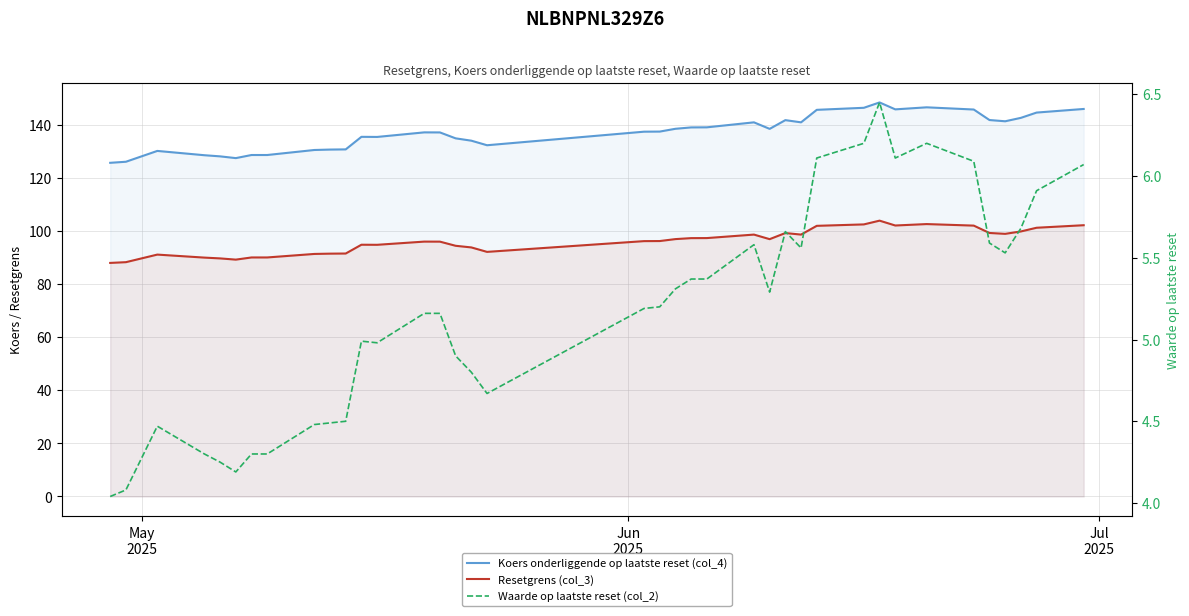

What is the difference between the maximum and minimum values in the Resetgrens (col_3) series?

15.9